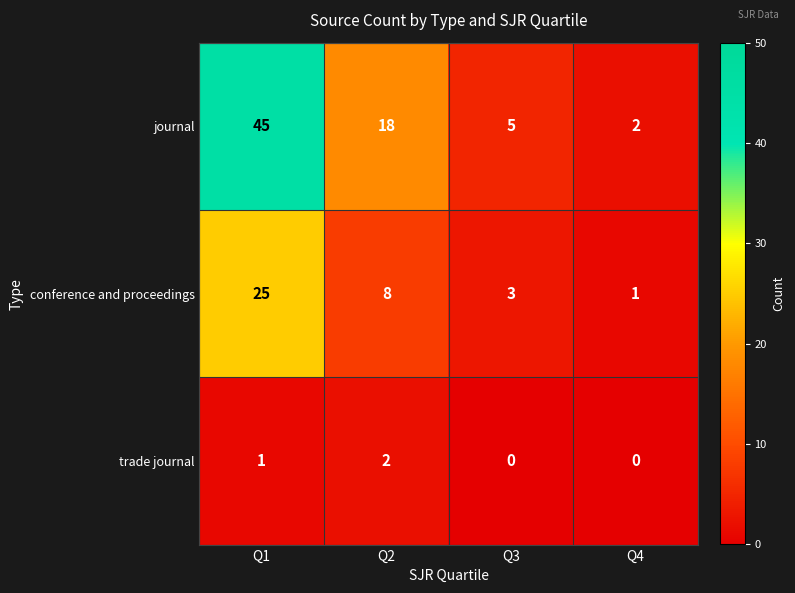

Which series has the largest total across all categories?

journal